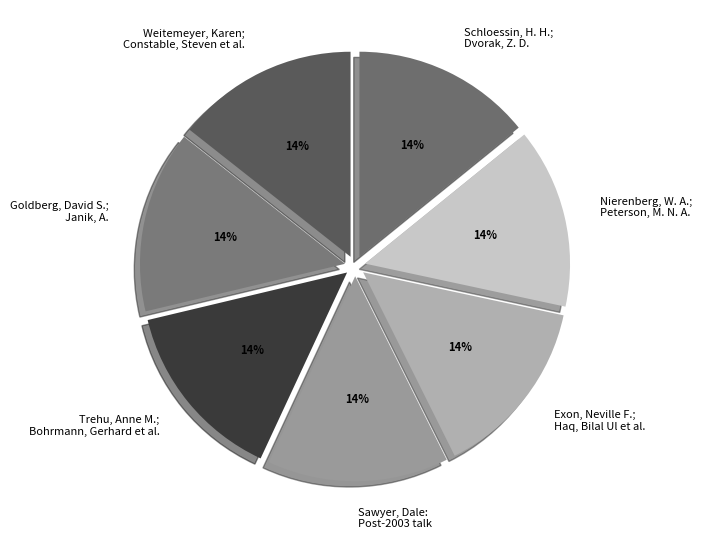

To the nearest percent, what percentage of the pie is Goldberg, David S.; Janik, A.?

14%